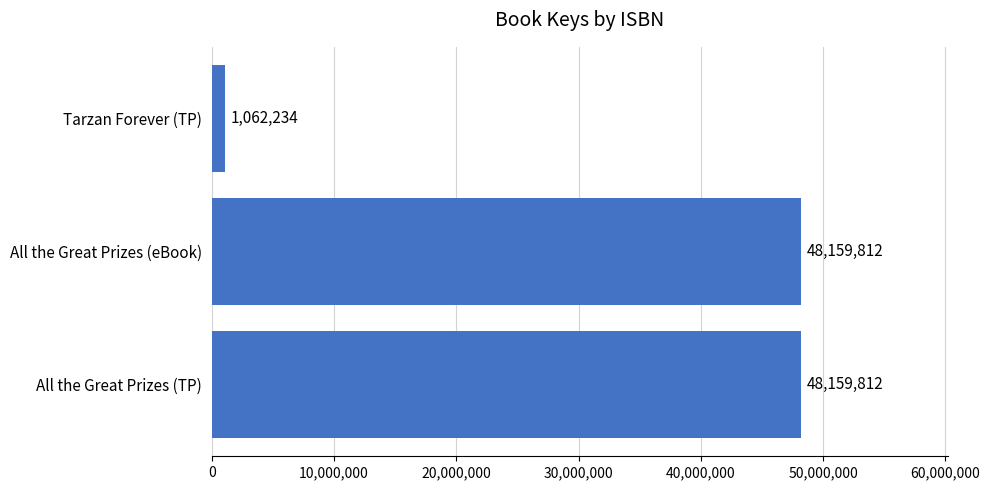

What is the sum of all values?

97381858